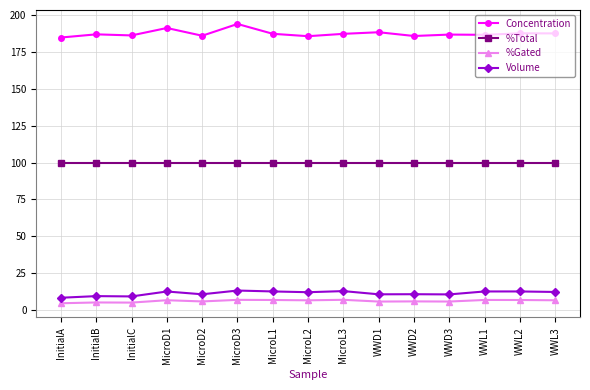

In Concentration, how many points are lower than both neighbors (excluding endpoints)?

5